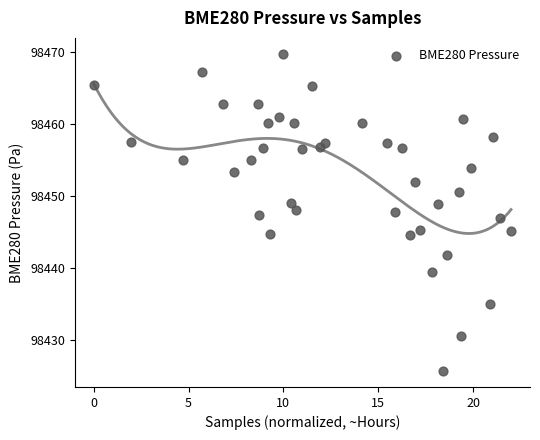

What is the range of Y values (max minus min)?

44.1